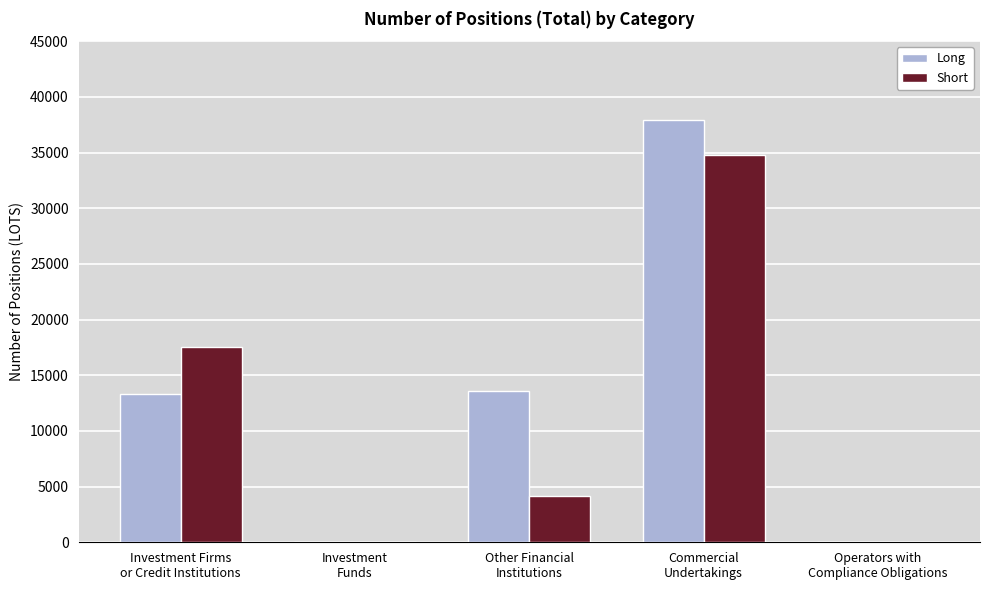

What is the sum of all Long values?

64801.9